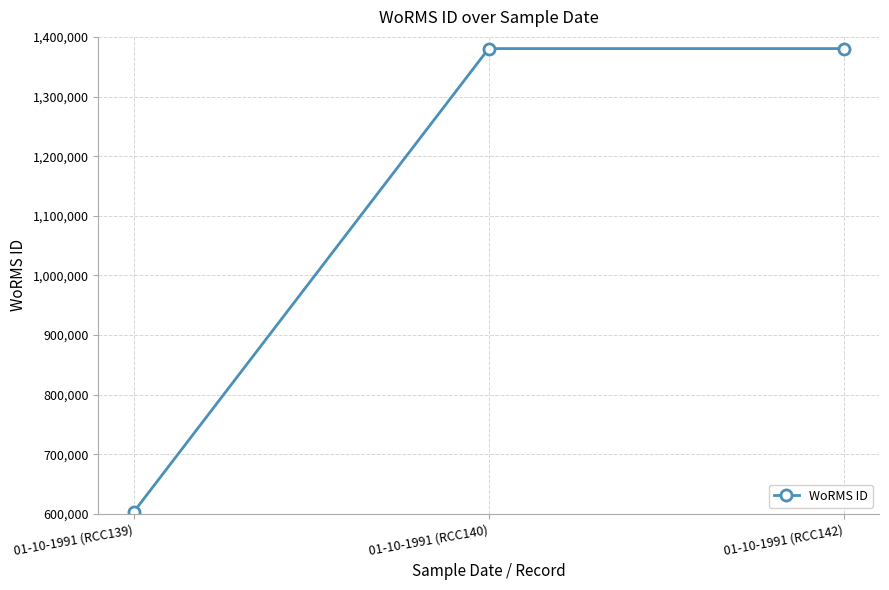

The value at 01-10-1991 (RCC140) is 1380402. True or false?

True